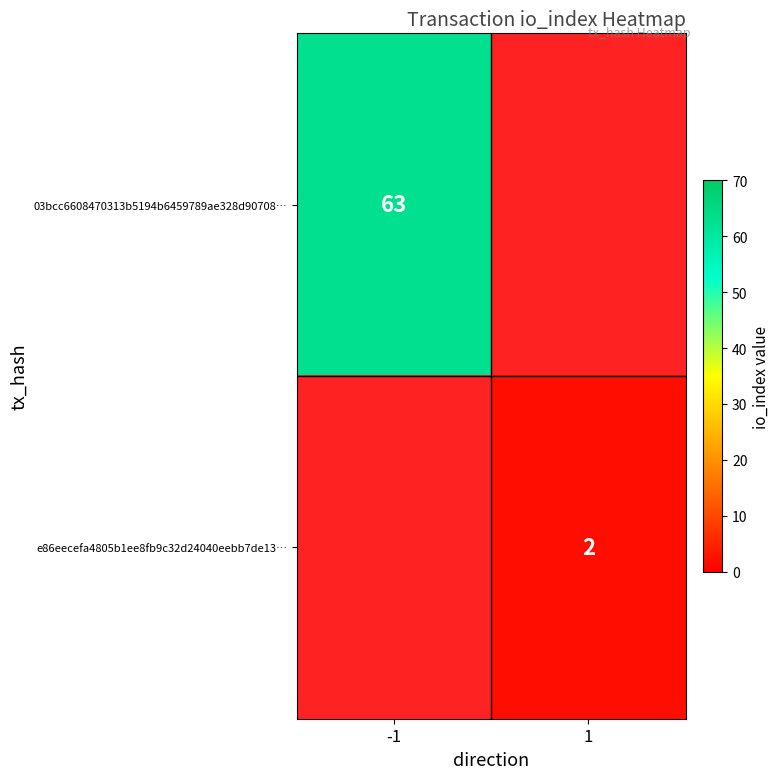

How many values in 03bcc6608470313b5194b6459789ae328d90708 are above zero?

1